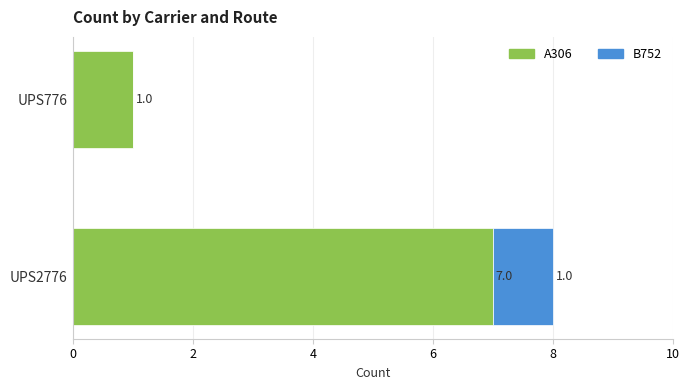

Is it true that A306 equals 7 at UPS2776?

True